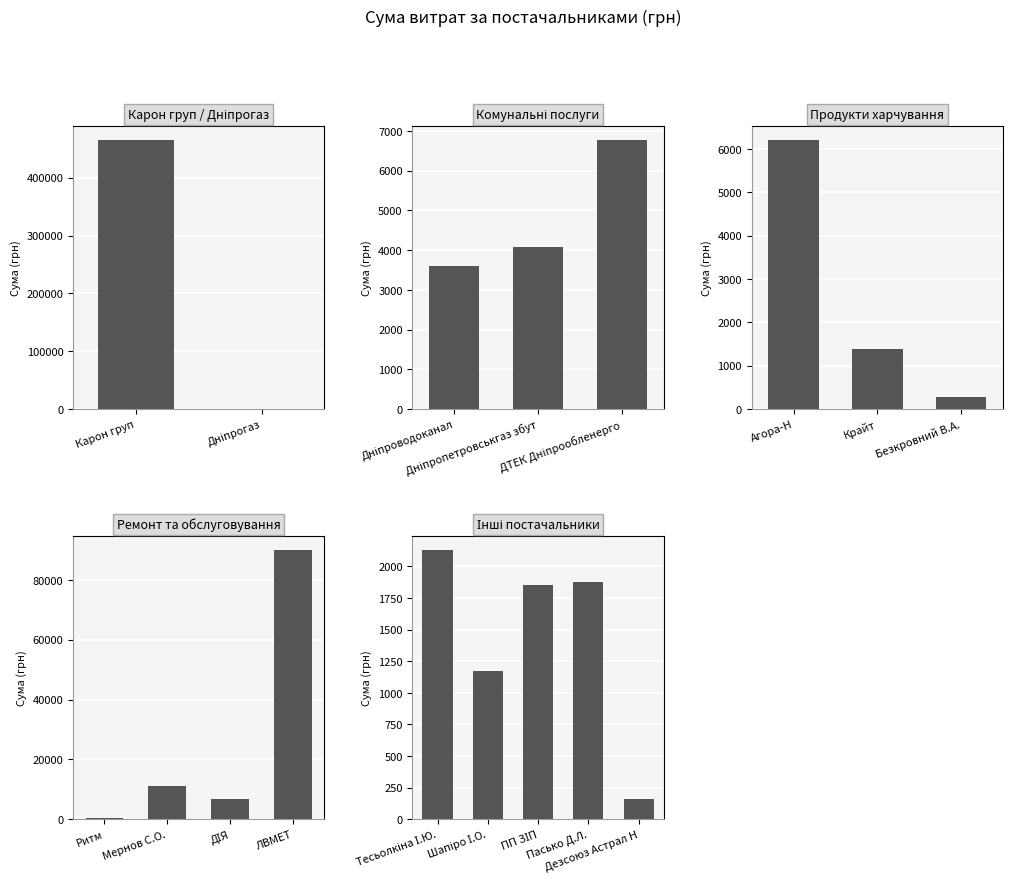

List the labels in order of value, largest first.

ТОВ "Карон груп", ПП "ЛВМЕТ", ФОП "Мернов С.О.", ПП "Центр протипожежних послуг "ДІЯ" ", ПАТ "ДТЕК Дніпрообленерго", ТОВ "Агора-Н", ТОВ "Дніпропетровськгаз збут", КП "Дніпроводоканал", ФОП "Тесьолкіна І.Ю.", ФОП "Пасько Д.Л.", ТОВ "ПП "ЗІП", ТОВ "Крайт", ФОП "Шапіро І.О.", ПВБП "Ритм", ФОП "Безкровний В.А.", ПАТ "Дніпрогаз", ПП ВКФ "Дезсоюз "Астрал Н"